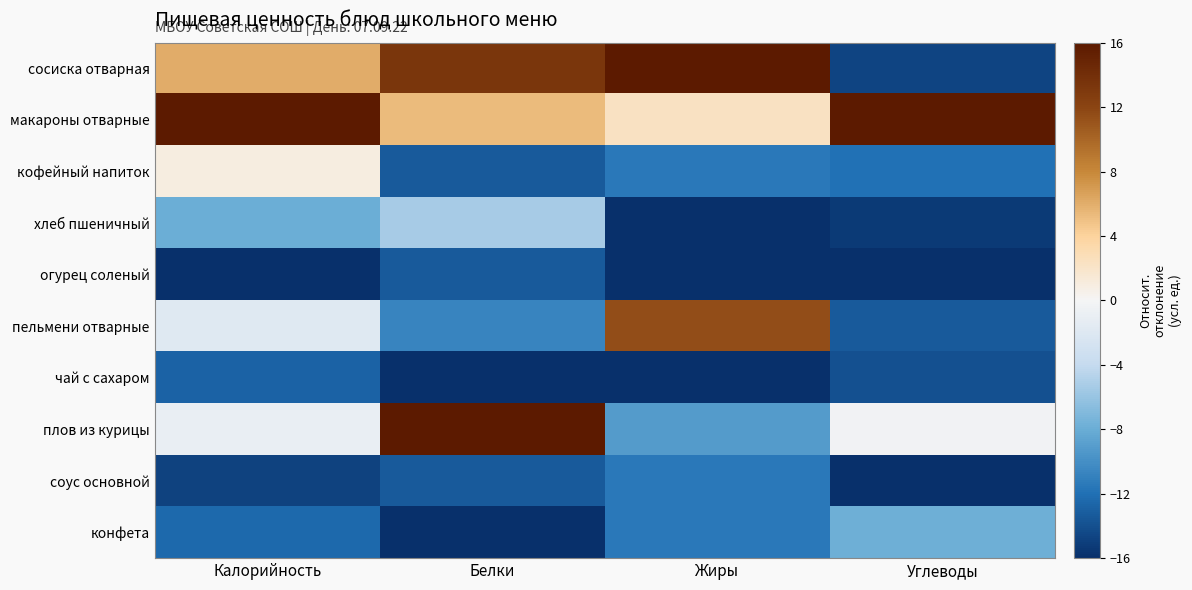

Which category has the highest value across all series?

Жиры